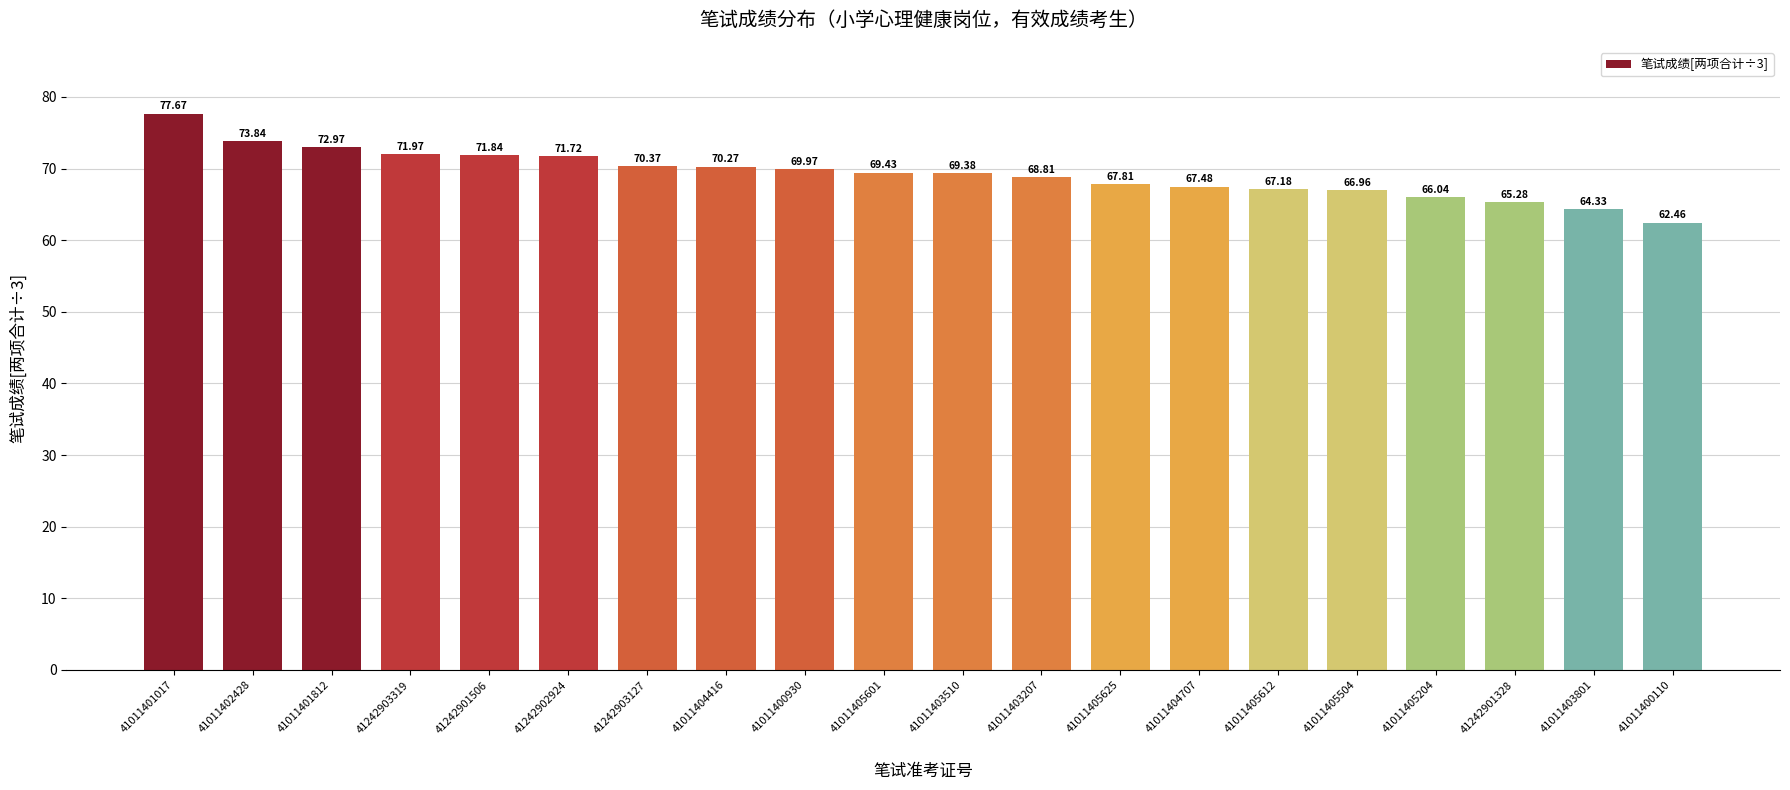

What is the value of the 18th bar from the left?

65.3